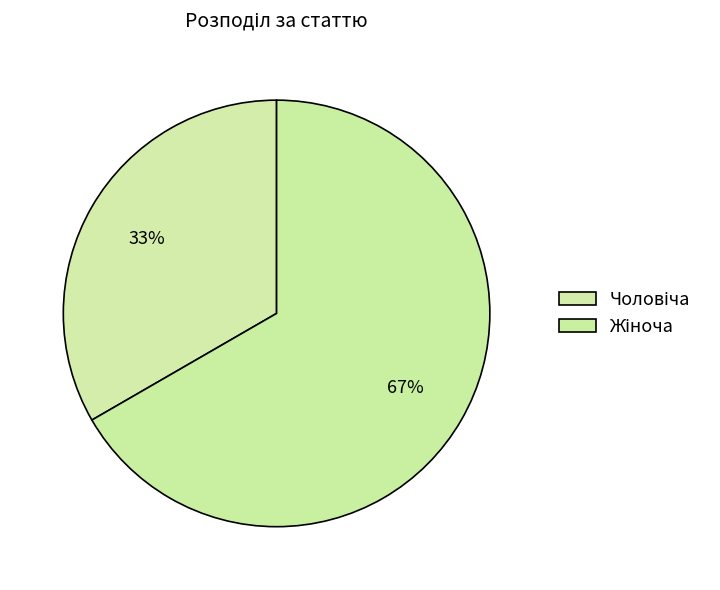

Count the number of slices in the pie.

2